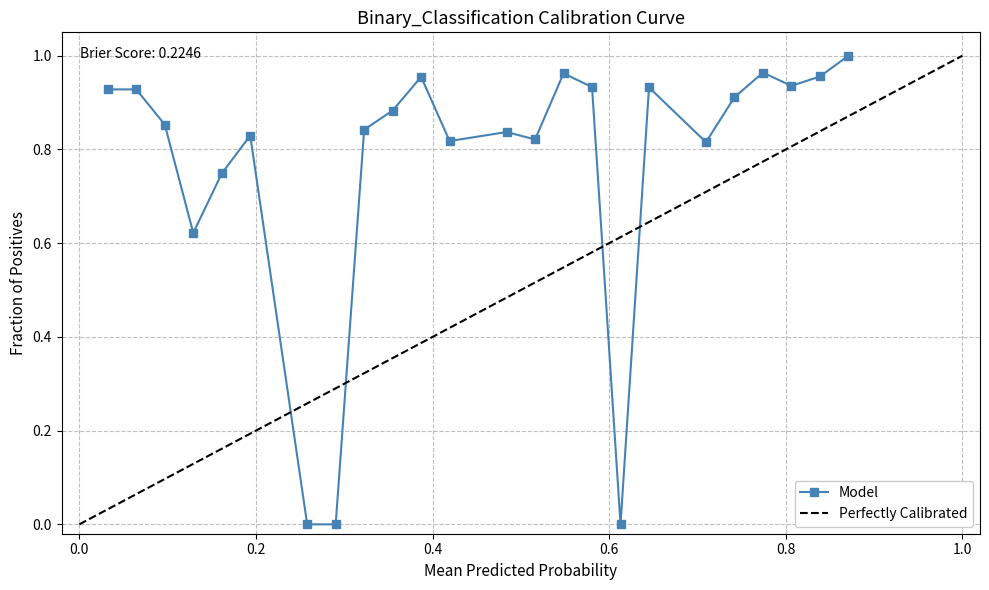

What is the change in value from 3 to 27?

+0.1